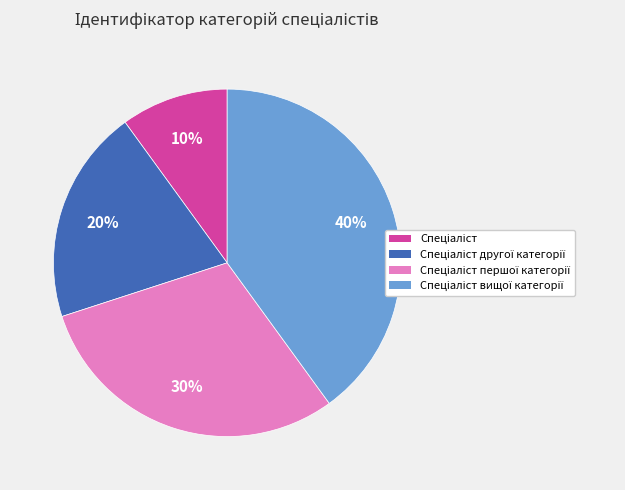

How many segments does this pie chart have?

4